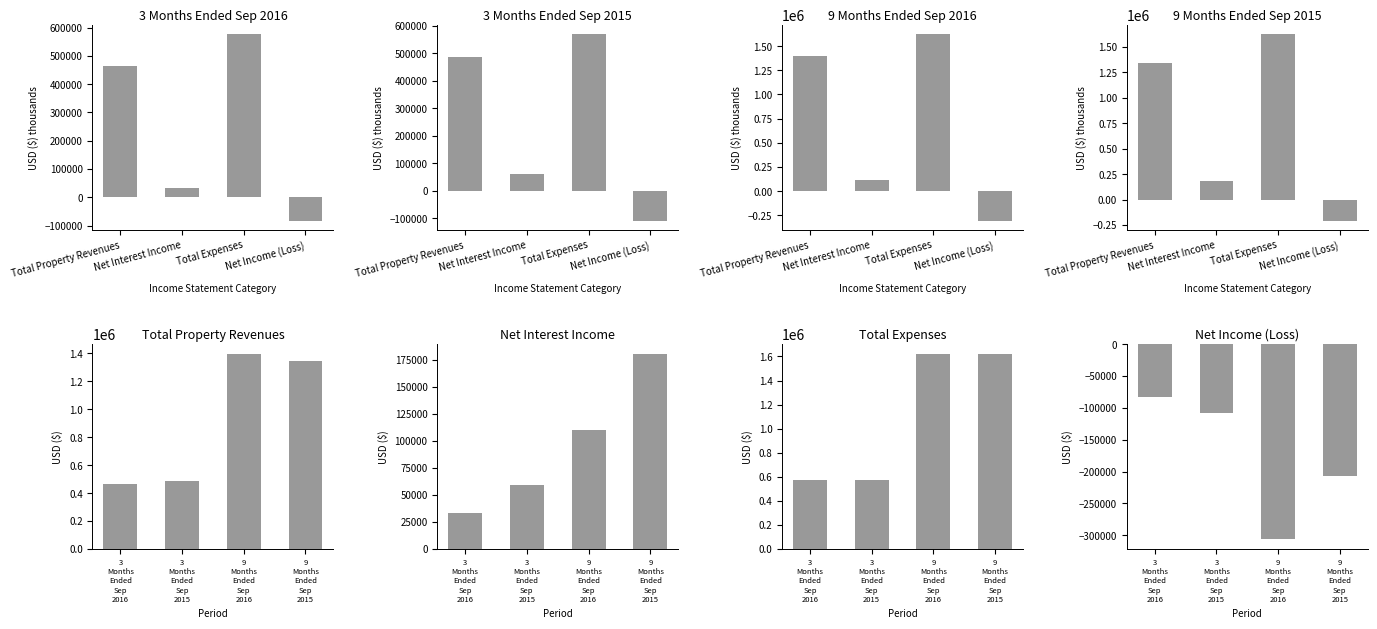

Count the 3 Months Ended Sep 2016 values in the range 33055 to 576294.

3